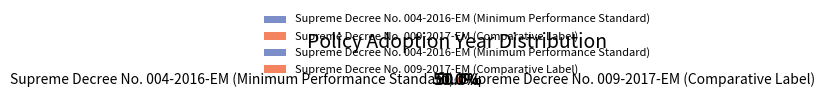

What is the total percentage of Supreme Decree No. 009-2017-EM (Comparative Label) and Supreme Decree No. 004-2016-EM (Minimum Performance Standard)?

100.0%